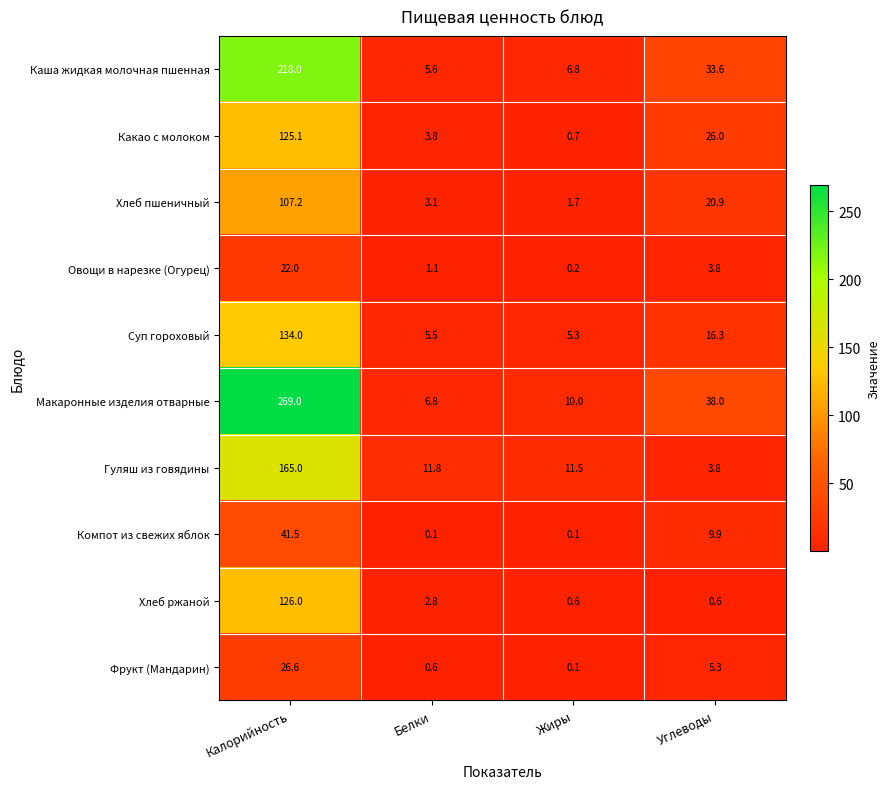

Where is Суп гороховый nearest to the value 69?

Углеводы